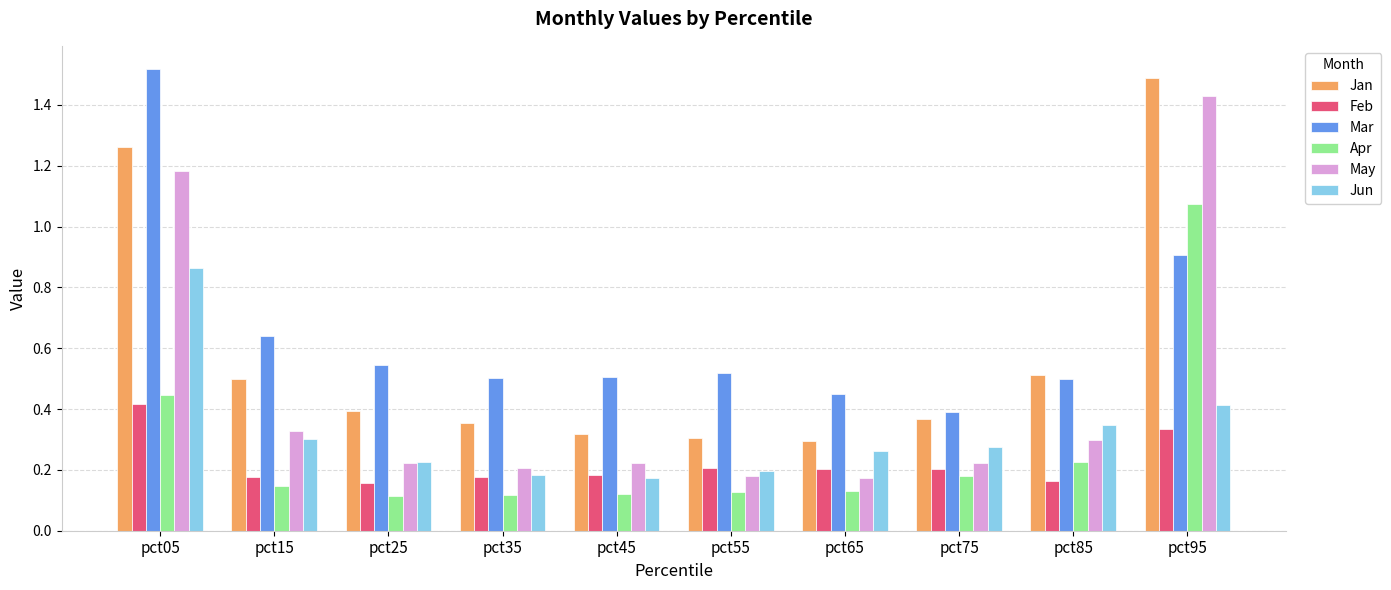

The Apr series shows 0.1 at pct15. True or false?

True